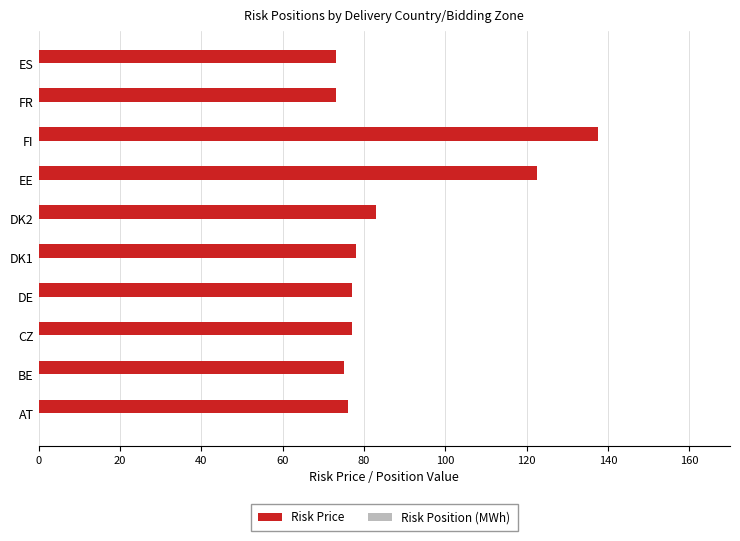

Are the bars horizontal?

Yes